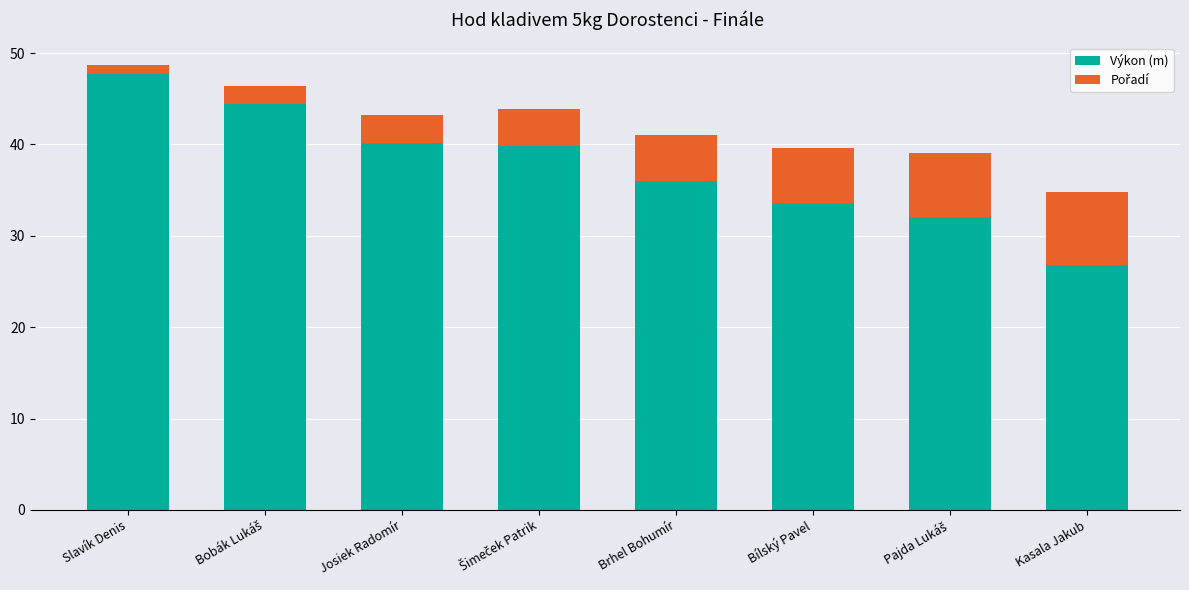

At which category is the sum across all series the highest?

Slavík Denis